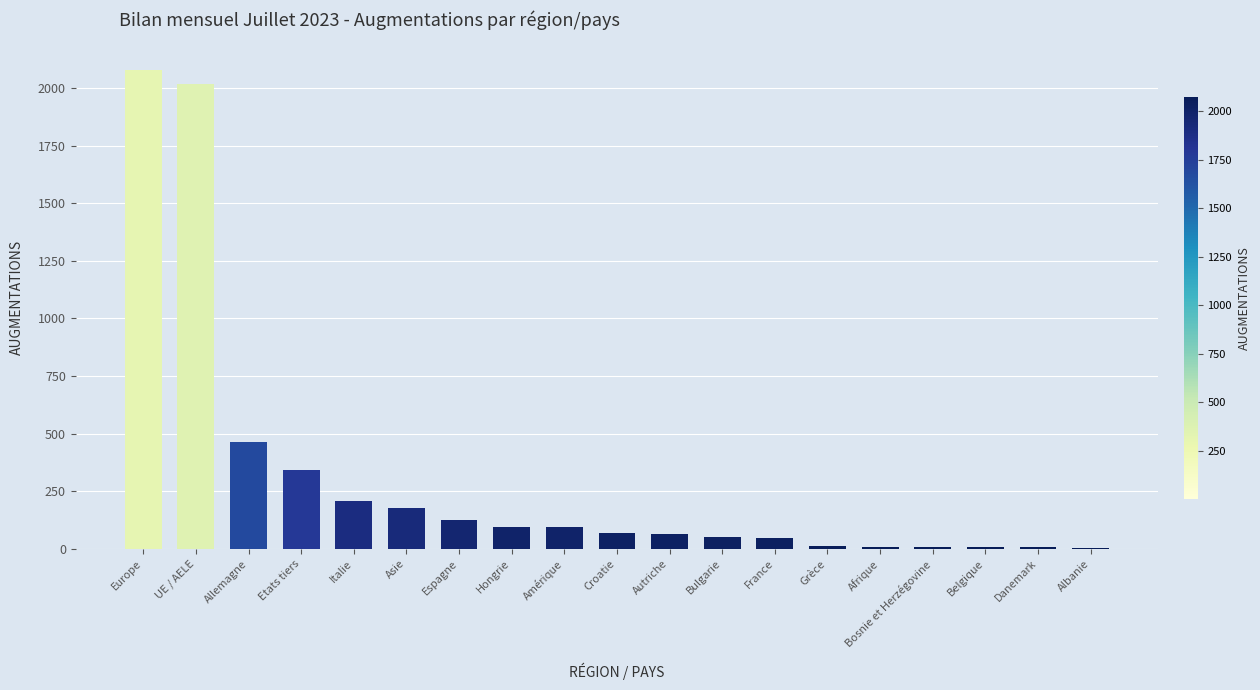

The value at Etats tiers is 342. True or false?

True